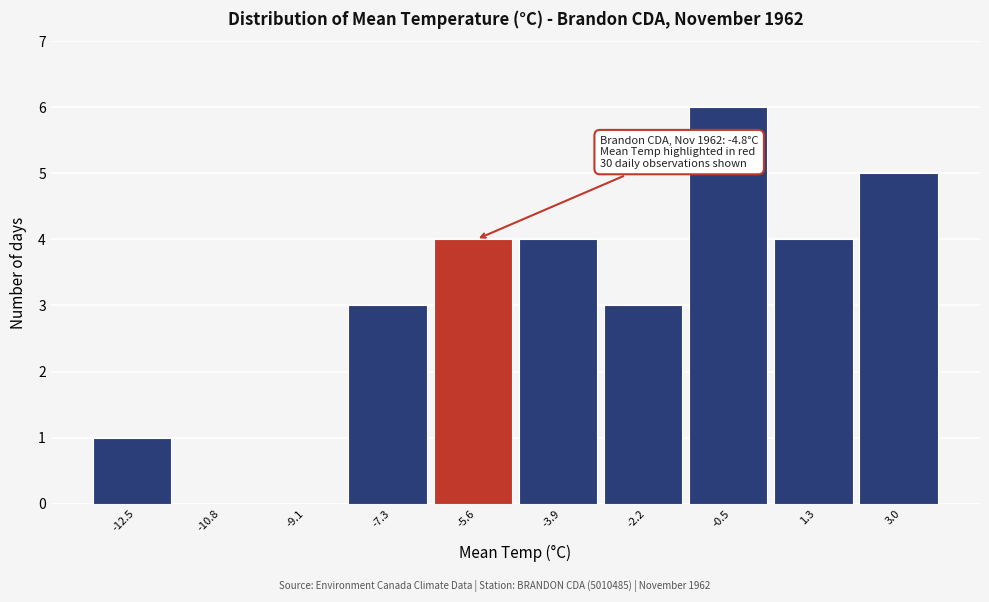

Reading left to right, list all the values displayed in this chart.

-12.5=1	-10.8=0	-9.1=0	-7.3=3	-5.6=4	-3.9=4	-2.2=3	-0.5=6	1.3=4	3.0=5